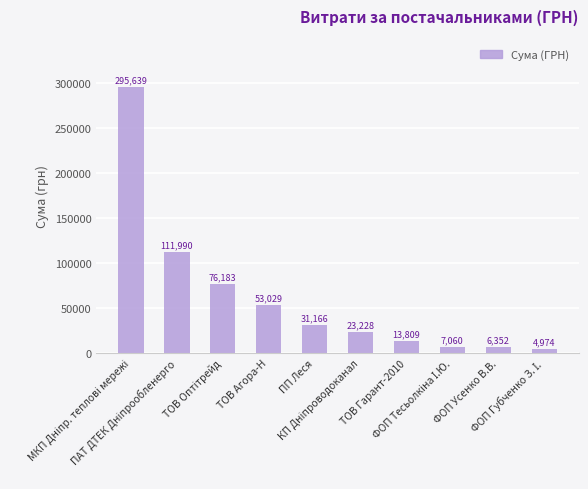

What is the value of the 7th bar from the left?

13809.0